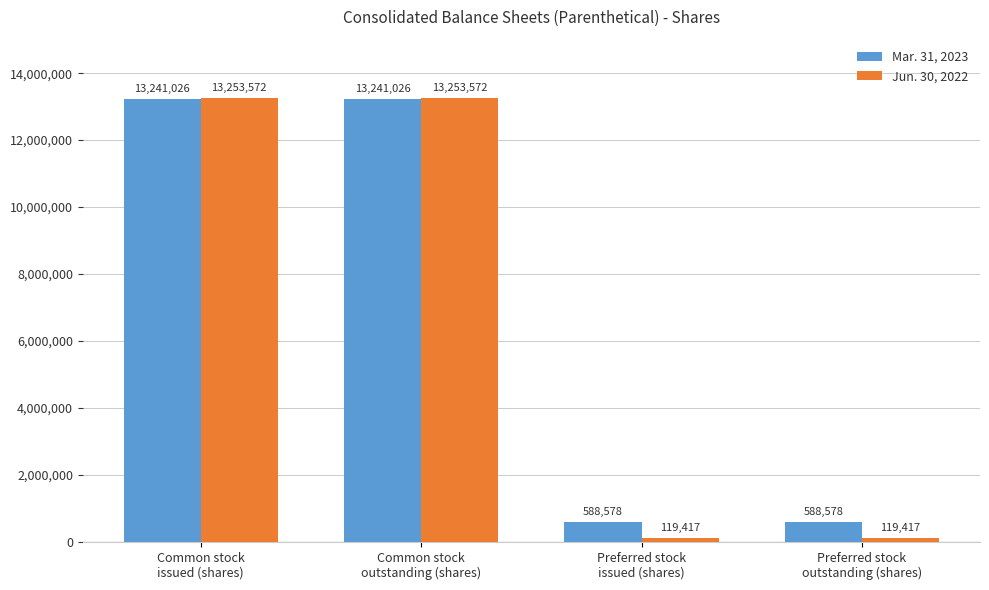

How many groups of bars are there?

4